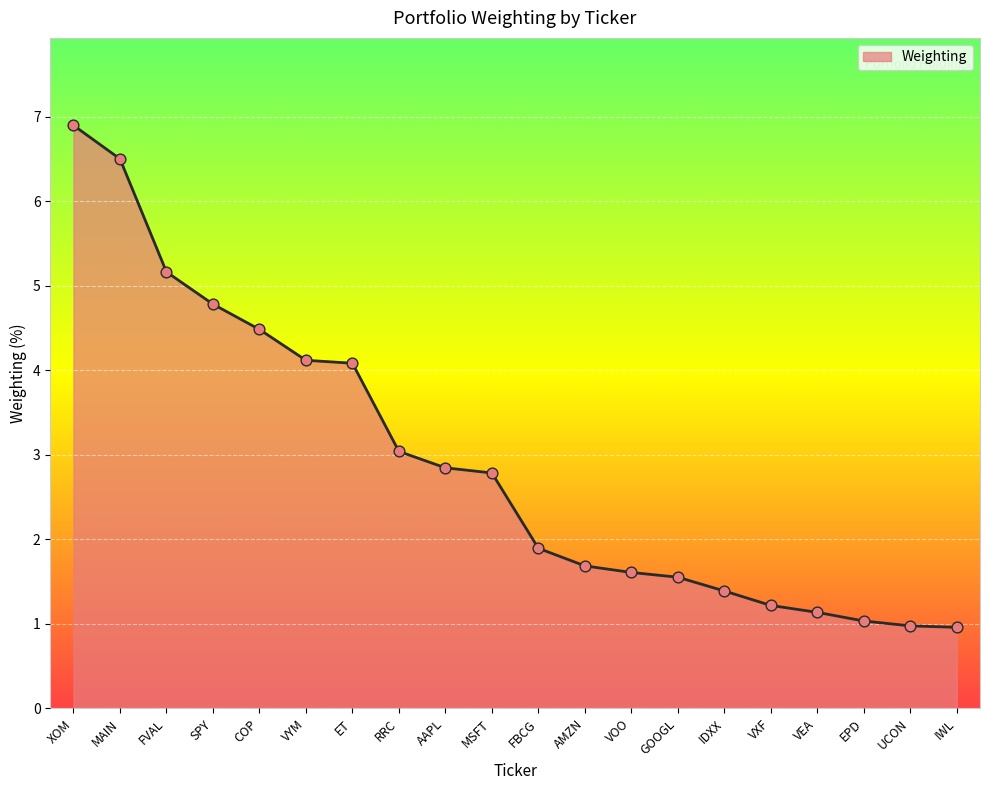

Between AMZN and FBCG, which is larger?

FBCG